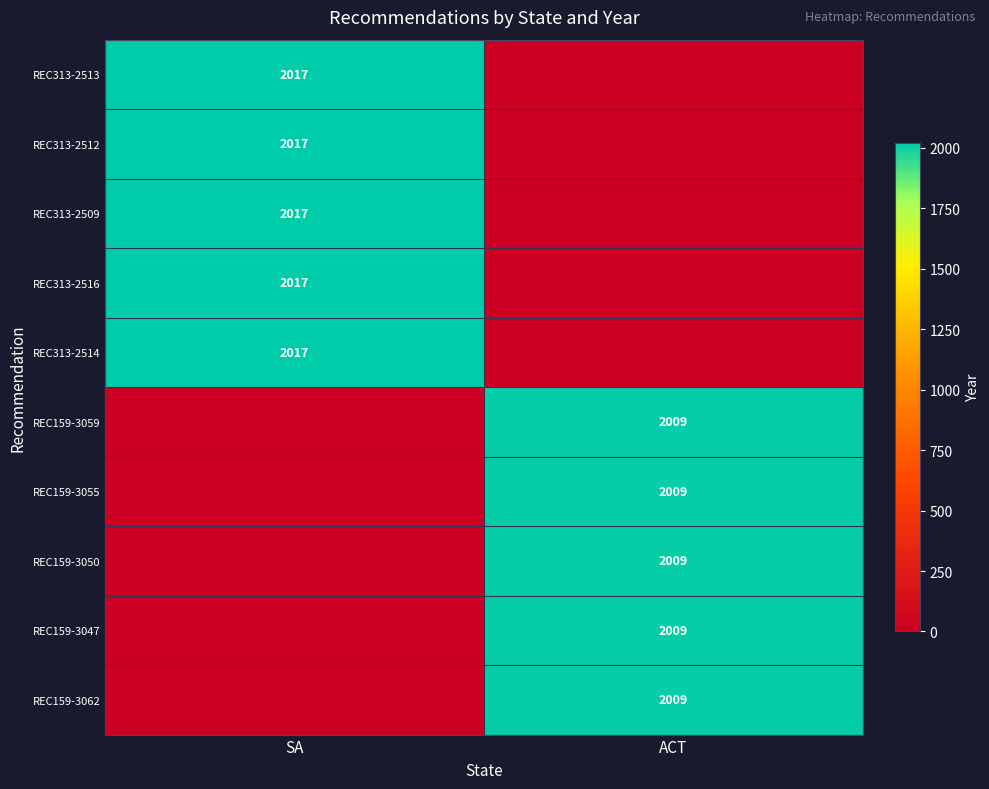

The value of REC159-3050 at ACT is 715. True or false?

False